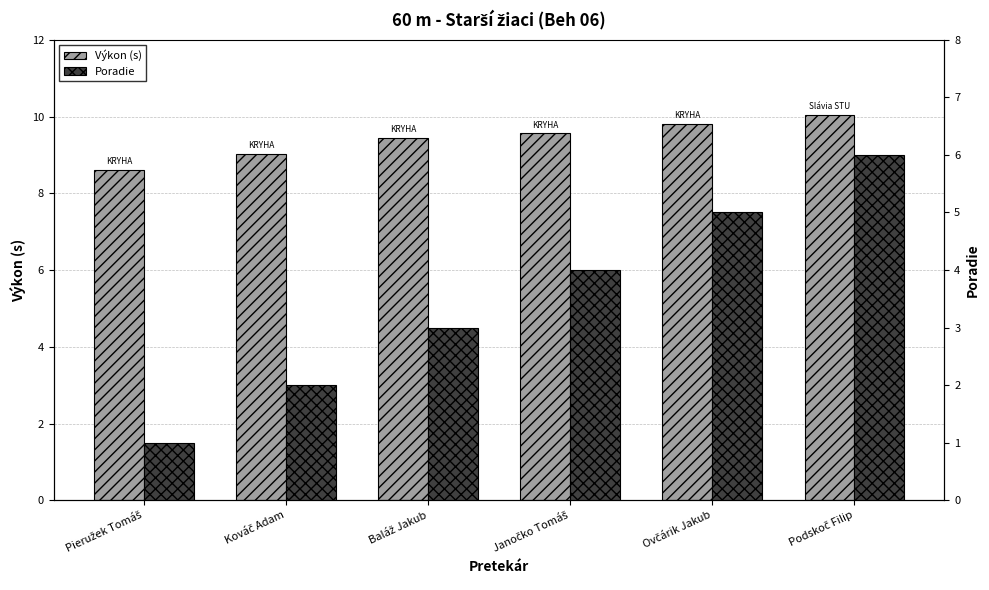

At how many categories does at least one series exceed 8?

6